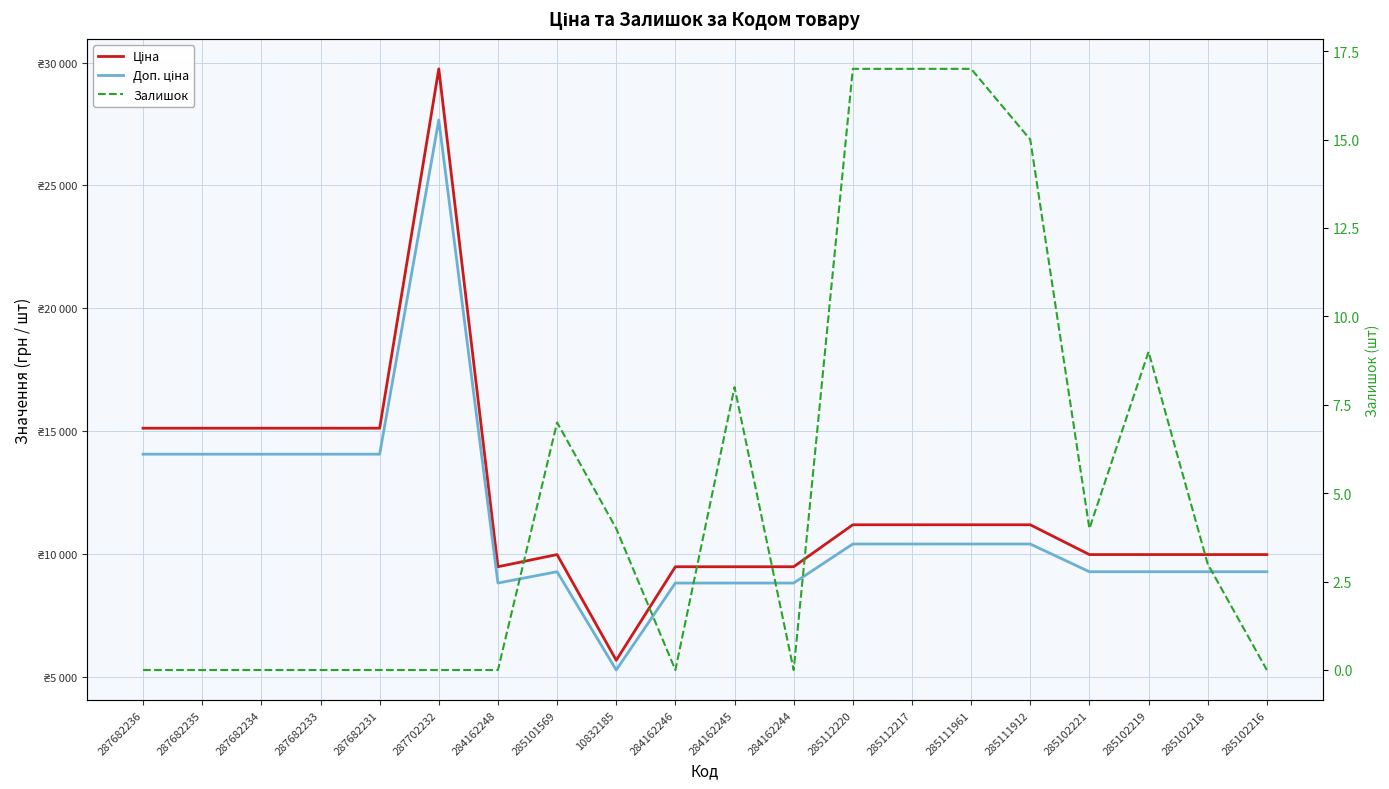

True or false: Доп. ціна and Ціна intersect in this chart.

False